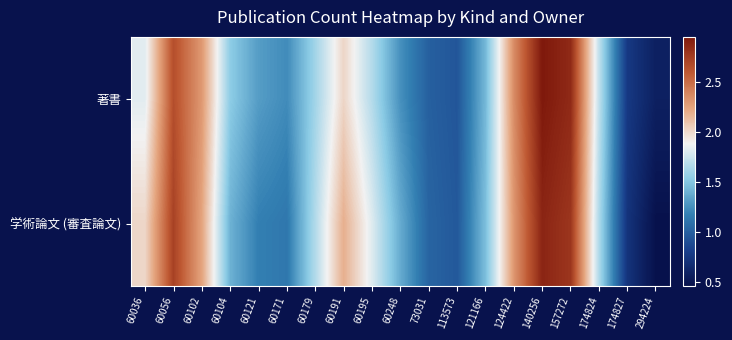

Between 60104 and 60171, which is larger?

60104